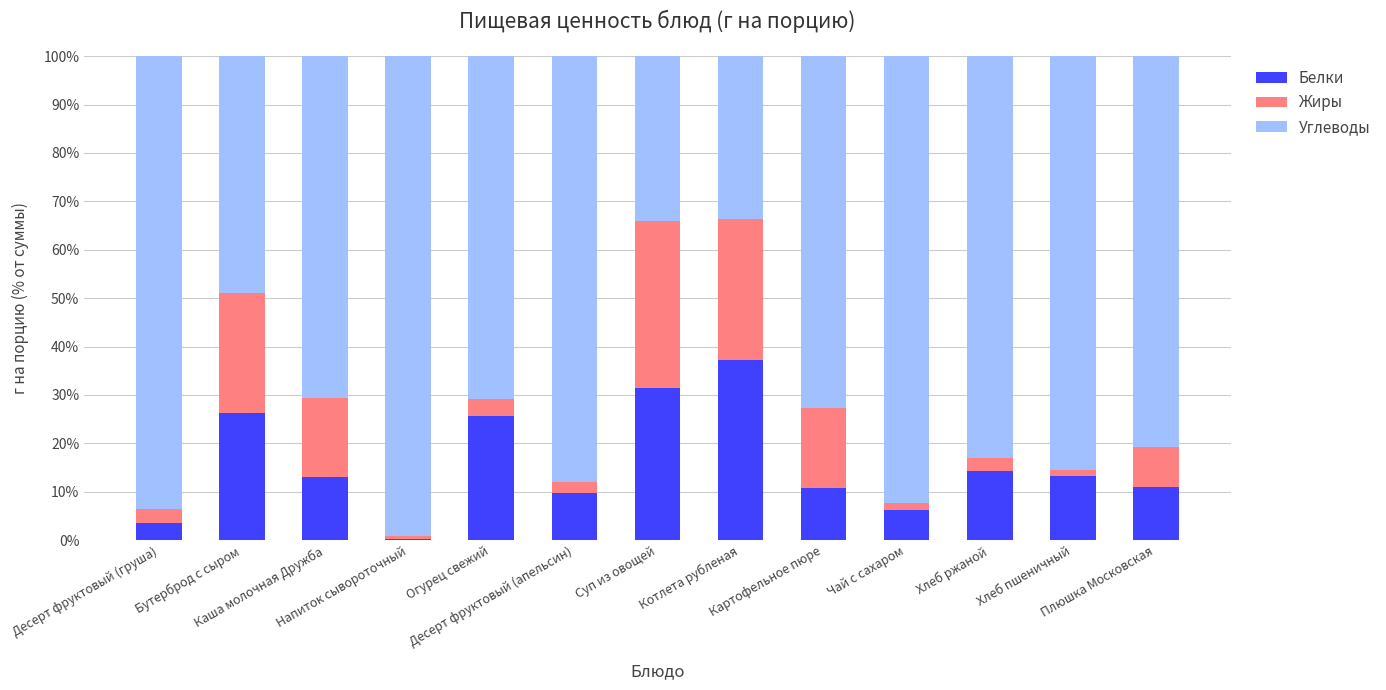

What is the difference between the second highest and second lowest values in the Белки series?

27.7